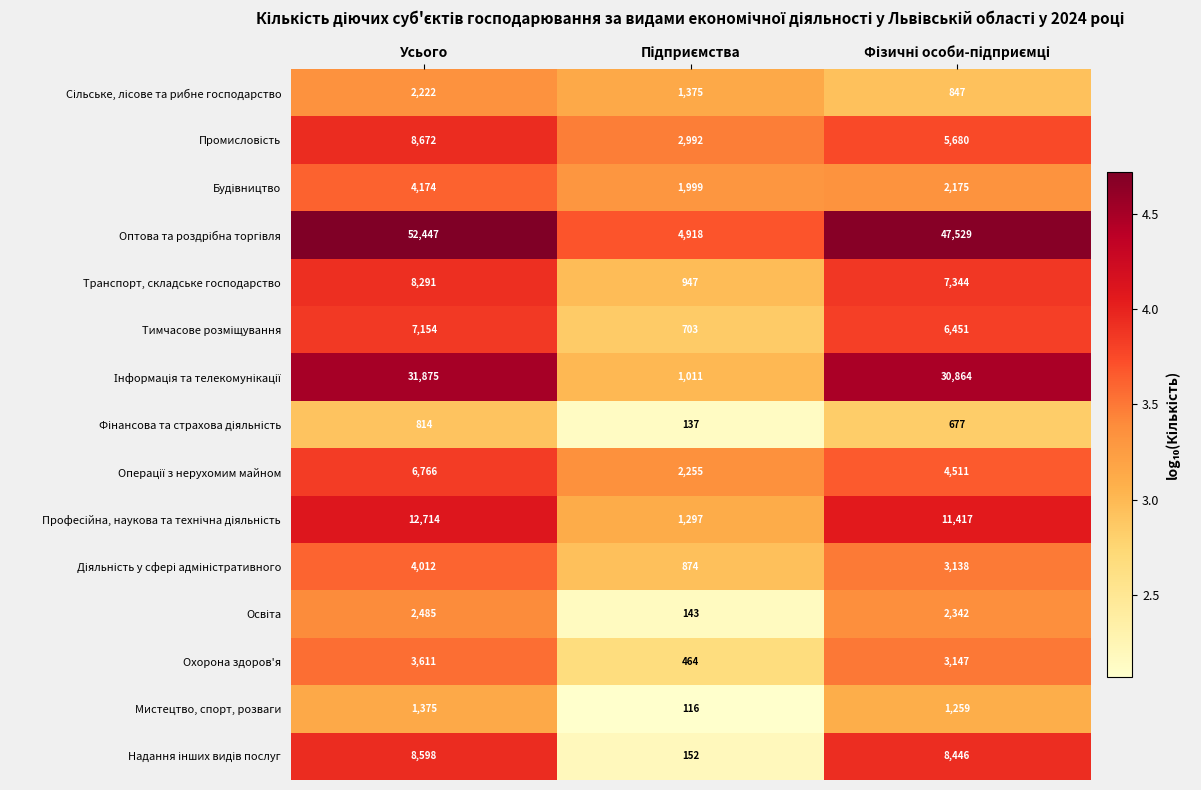

At which category is the sum across all series the highest?

Усього